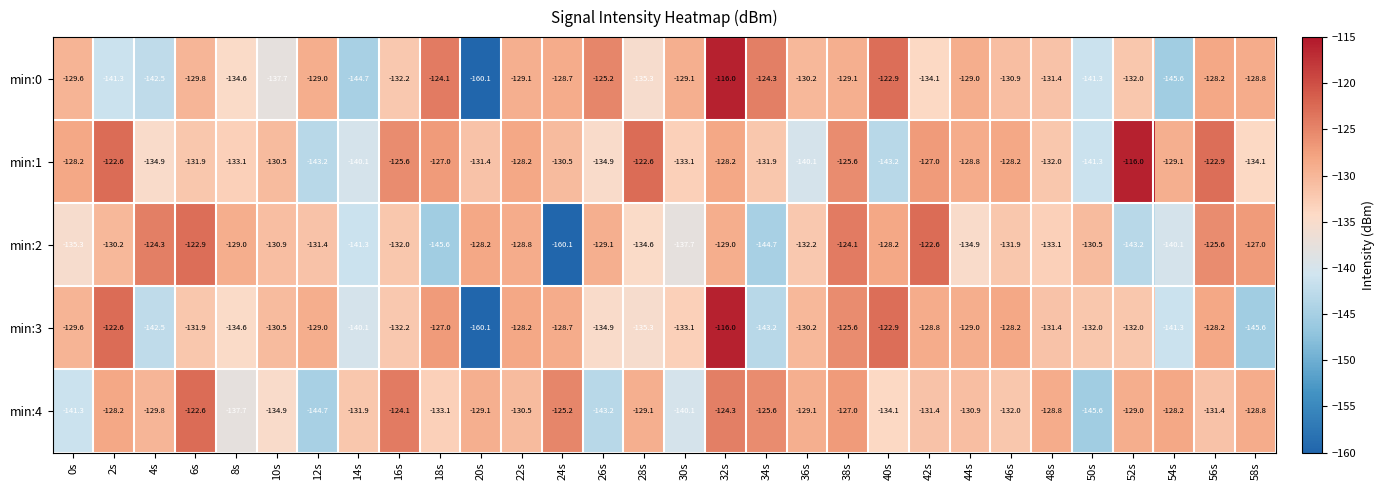

What is the spread (max minus min) of values at 40s?

20.3